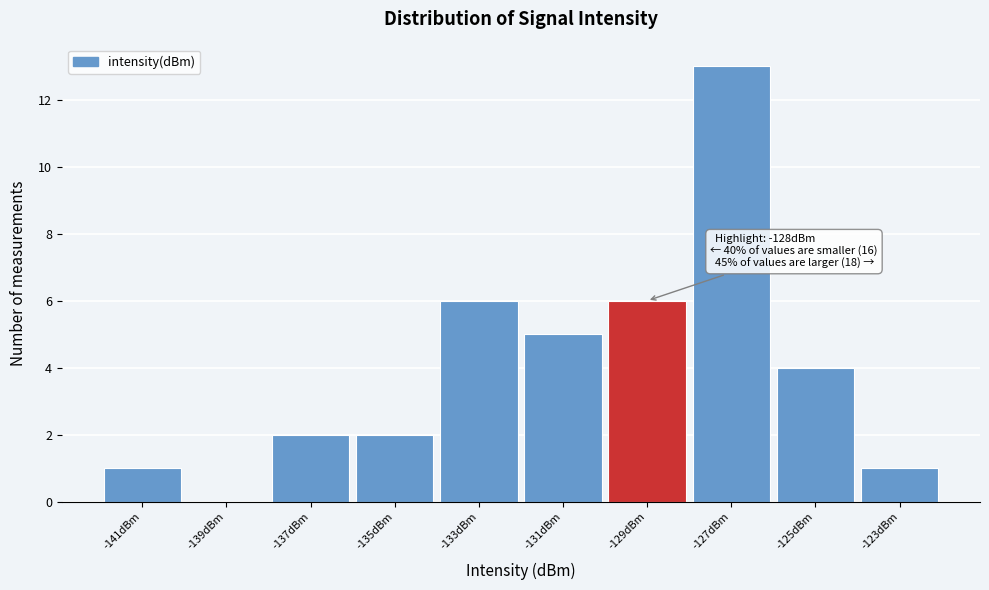

Reading left to right, extract all data points from this chart.

-141dBm=1	-139dBm=0	-137dBm=2	-135dBm=2	-133dBm=6	-131dBm=5	-129dBm=6	-127dBm=13	-125dBm=4	-123dBm=1